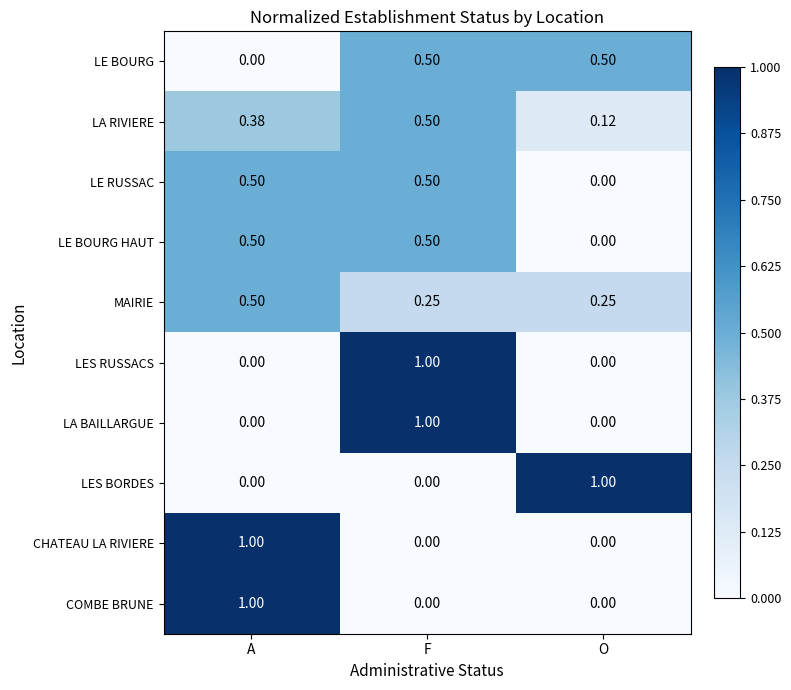

At which category is the sum across all series the highest?

F